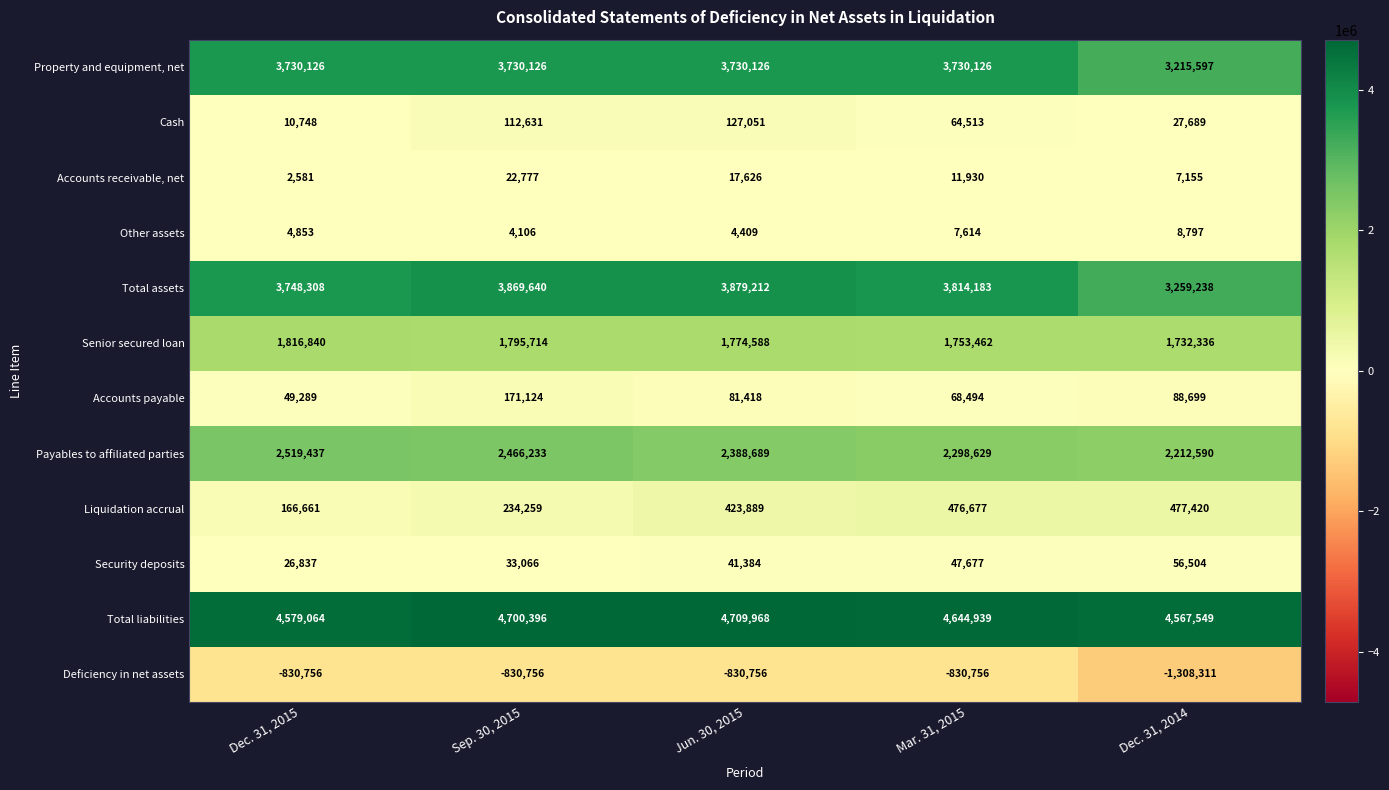

At which label does Accounts payable reach its minimum?

Dec. 31, 2015